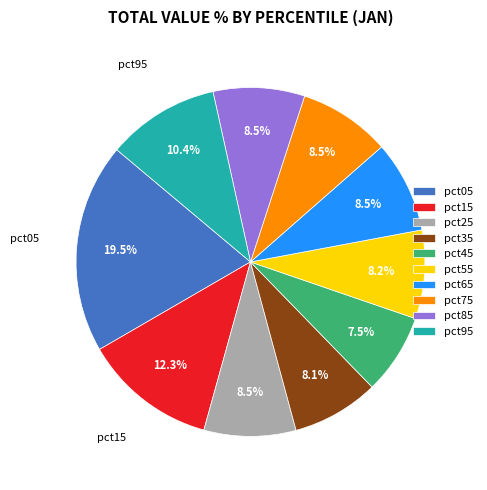

Between pct95 and pct85, which is larger?

pct95